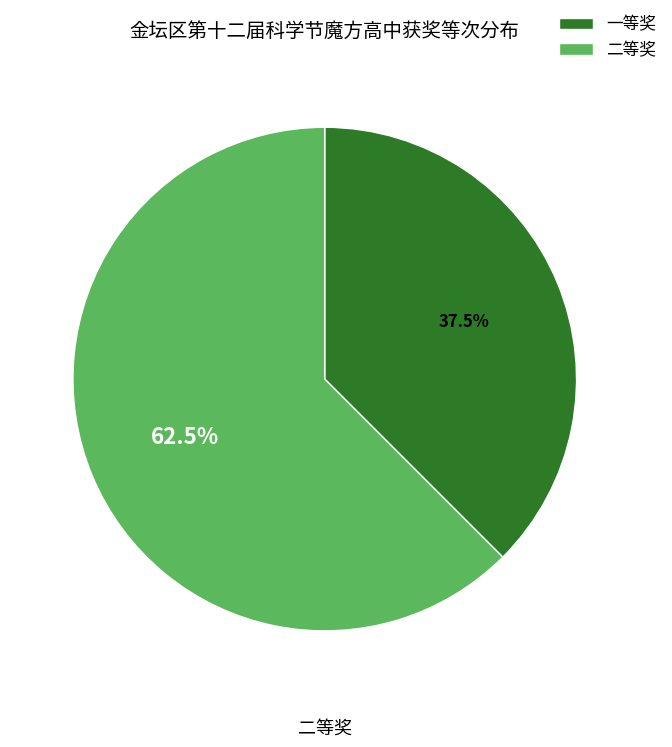

Is there any slice that represents more than half of the pie?

Yes